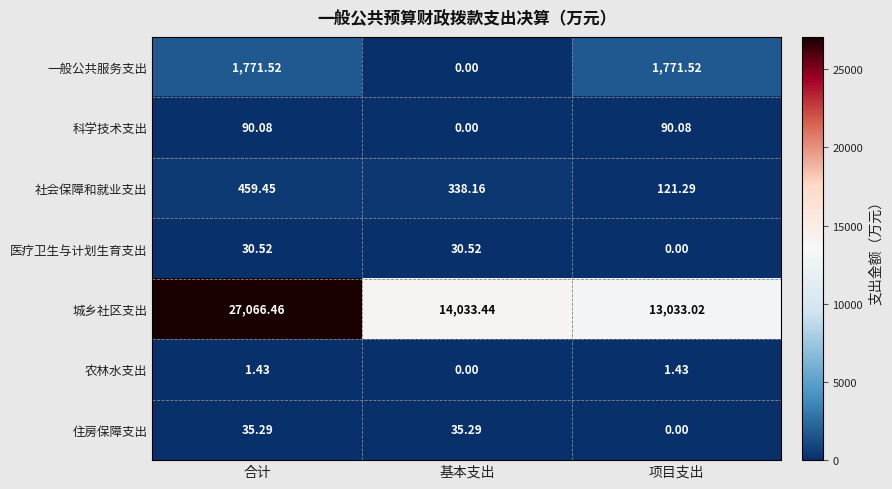

At how many categories does at least one series exceed 11096?

3